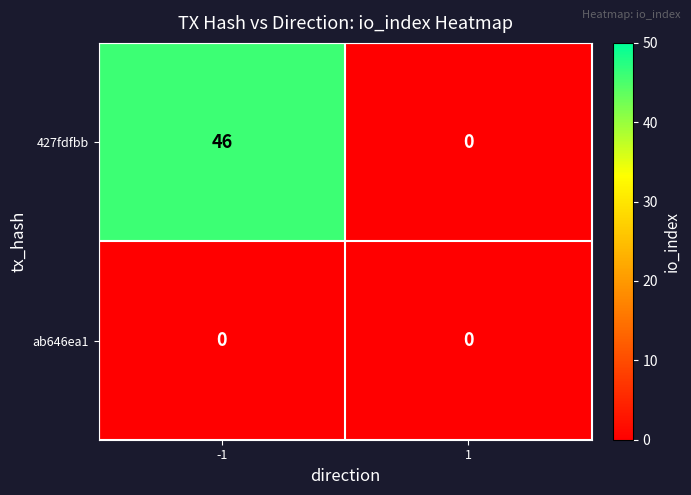

At which category is the sum across all series the highest?

-1